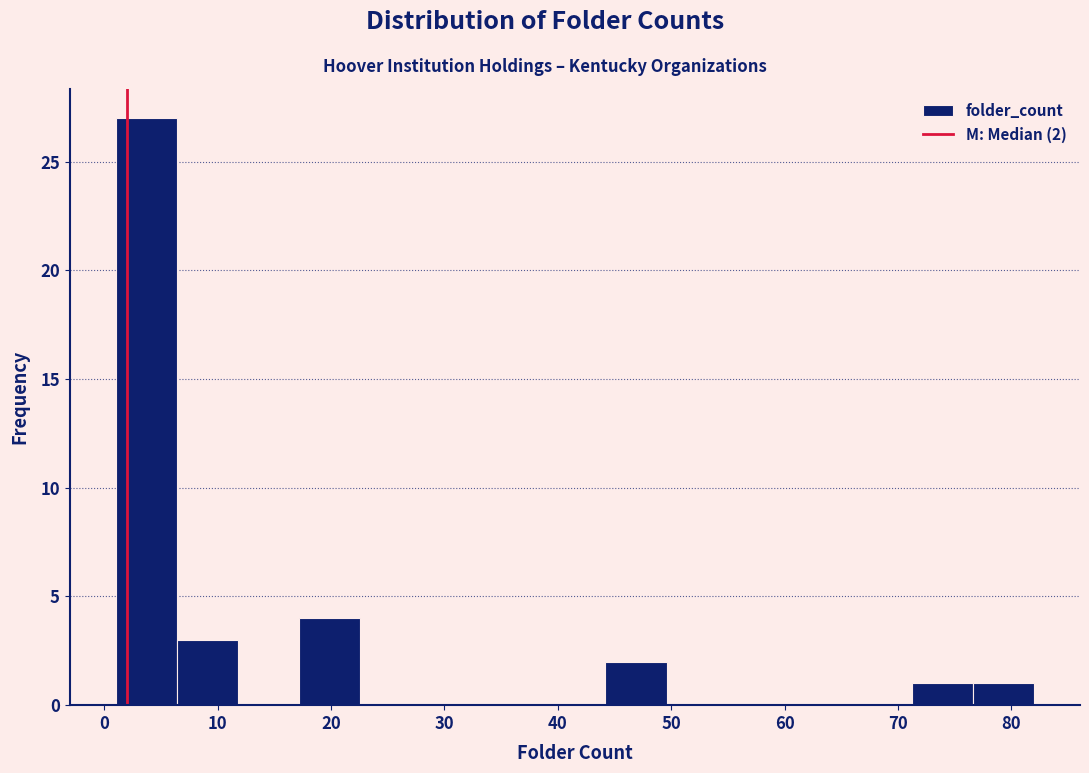

Which range on the x-axis has the tallest bar?

1.0 to 6.4